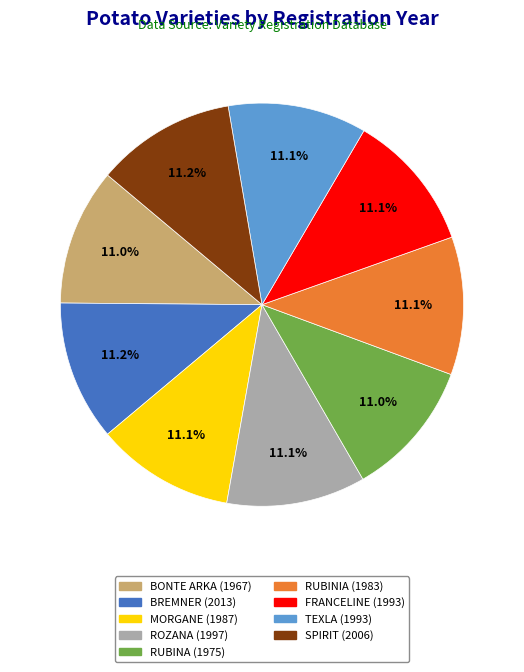

Do SPIRIT and FRANCELINE together represent more than half of the pie?

No